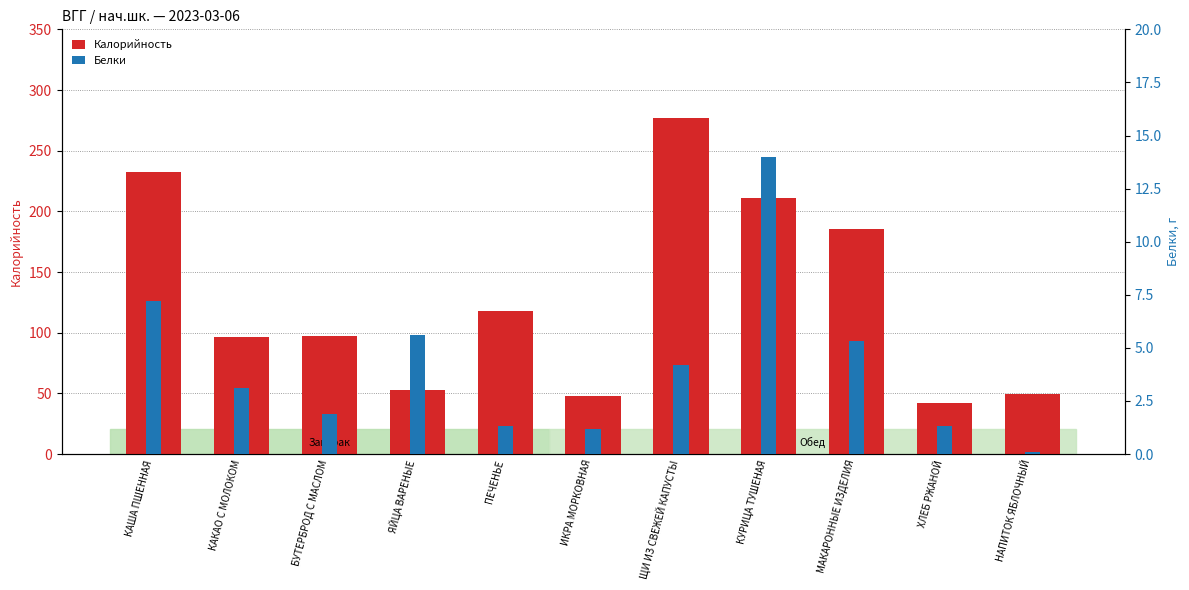

Does the chart contain stacked bars?

No